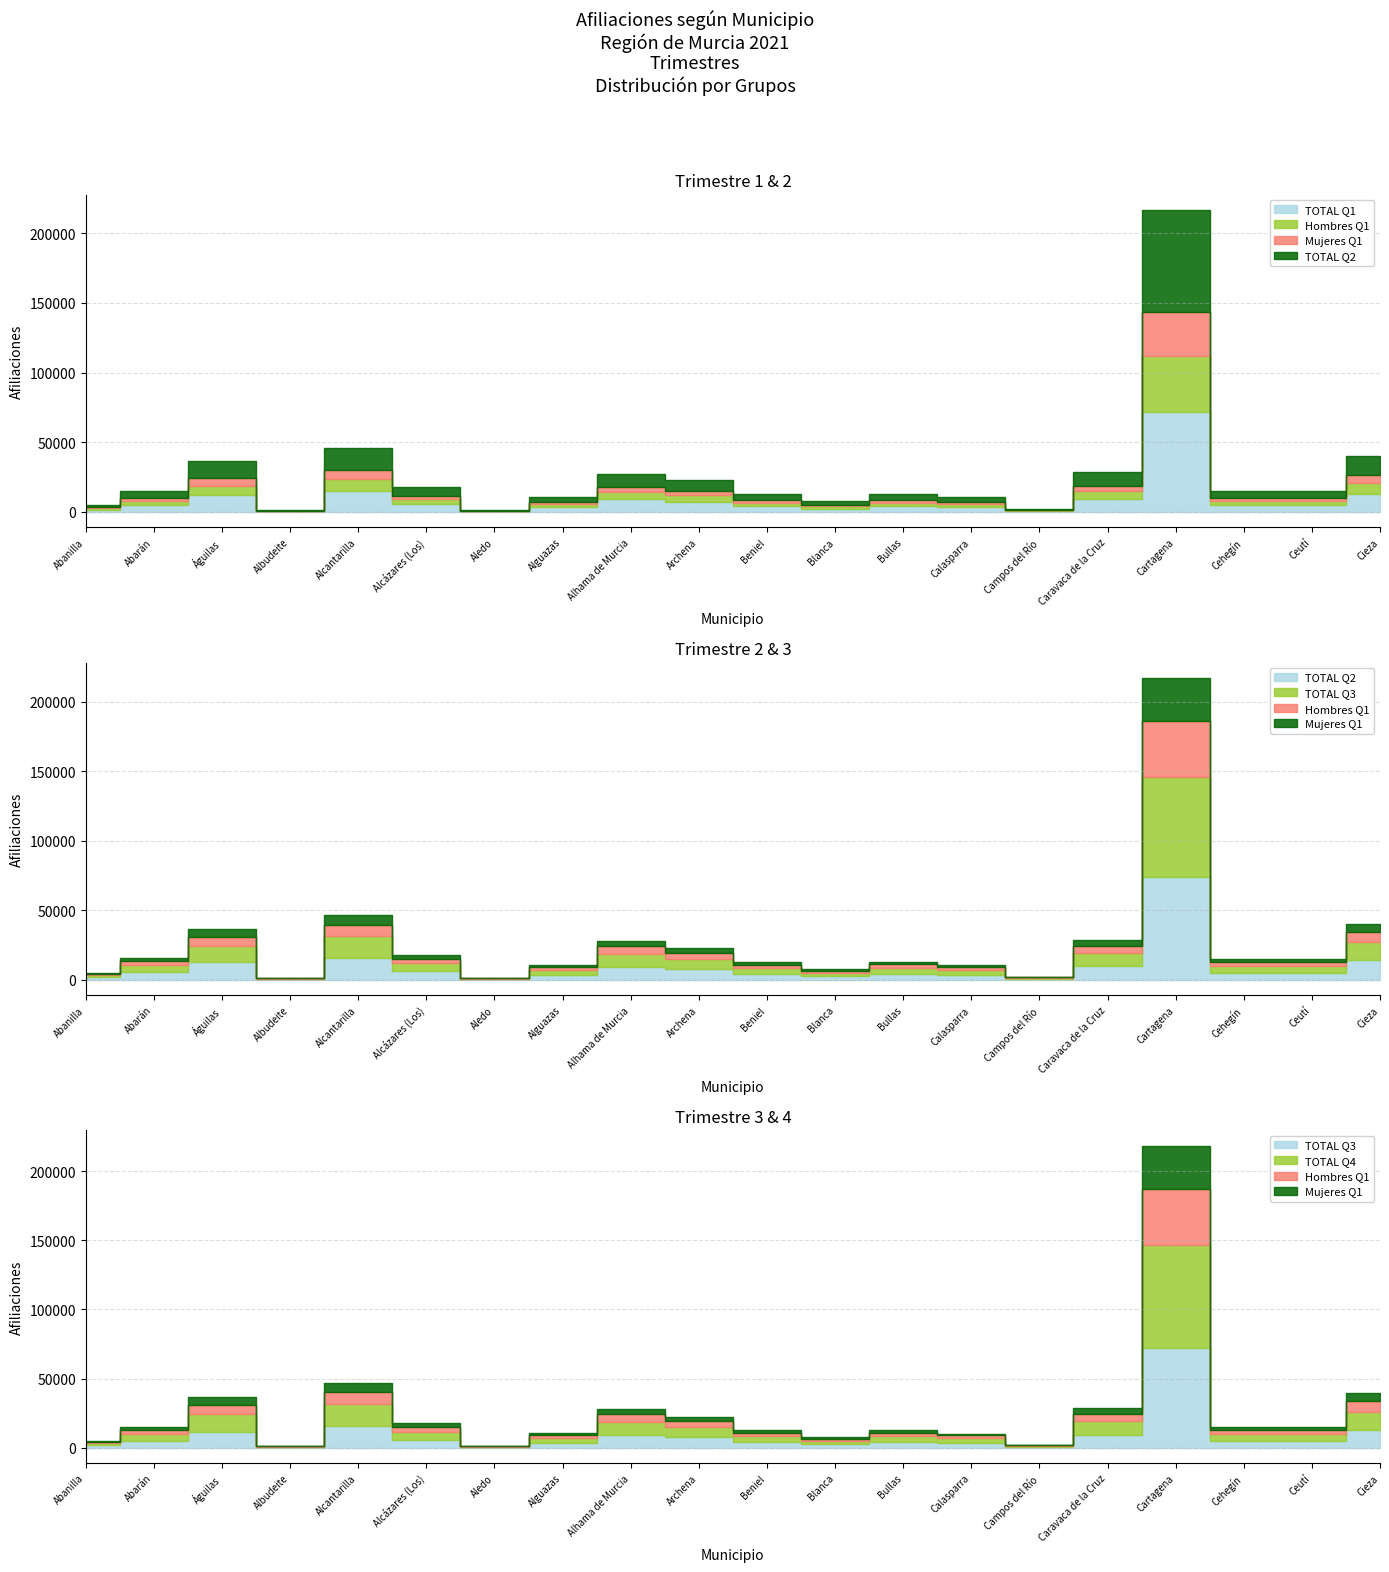

Is it true that TOTAL Q3 2021 equals 10222 at Alcázares (Los)?

False